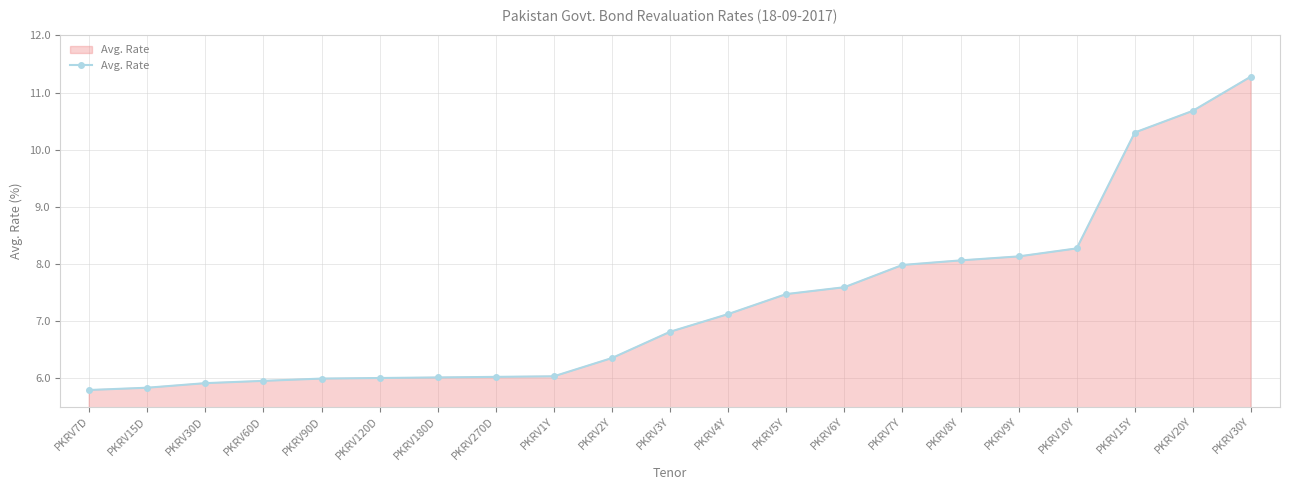

What is the value of the 4th point from the left?

6.0